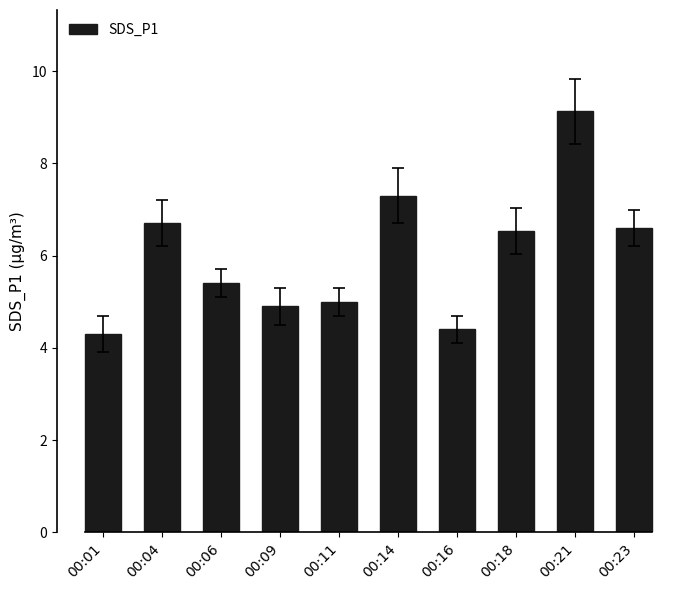

Where does the data first go above 6?

00:04